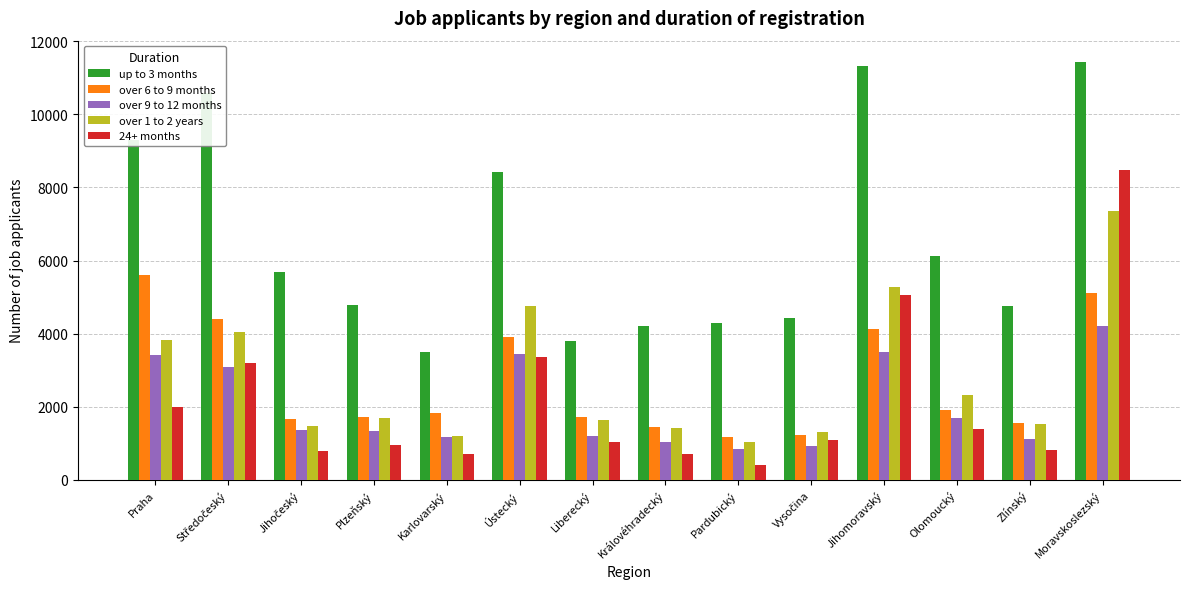

Which series has the widest spread of values?

24+ months